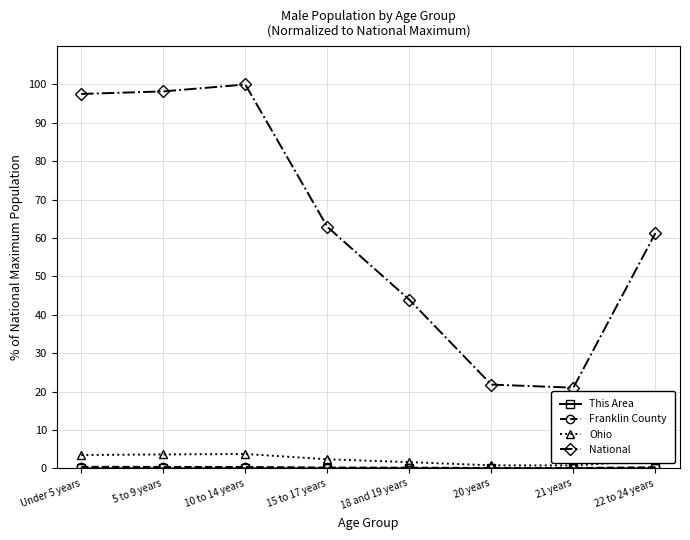

Between 15 to 17 years and 20 years, which series saw the biggest shift?

National